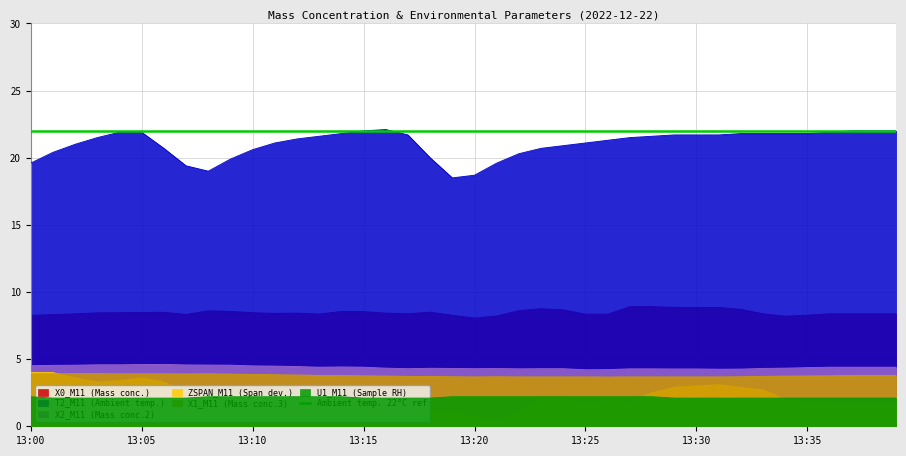

What is the difference between the ZSPAN_M11 (Span dev.) values at 13:24 and 13:15?

0.6